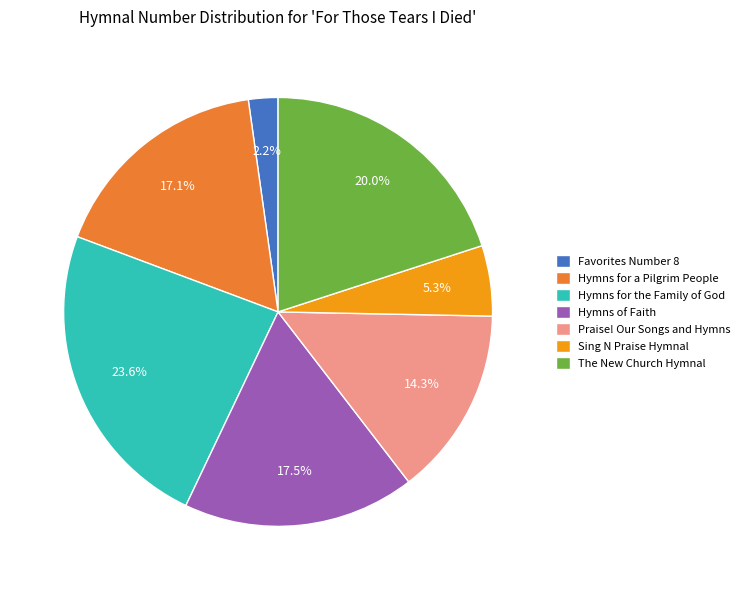

To the nearest percent, what is the combined percentage of Hymns of Faith and Hymns for the Family of God?

41%